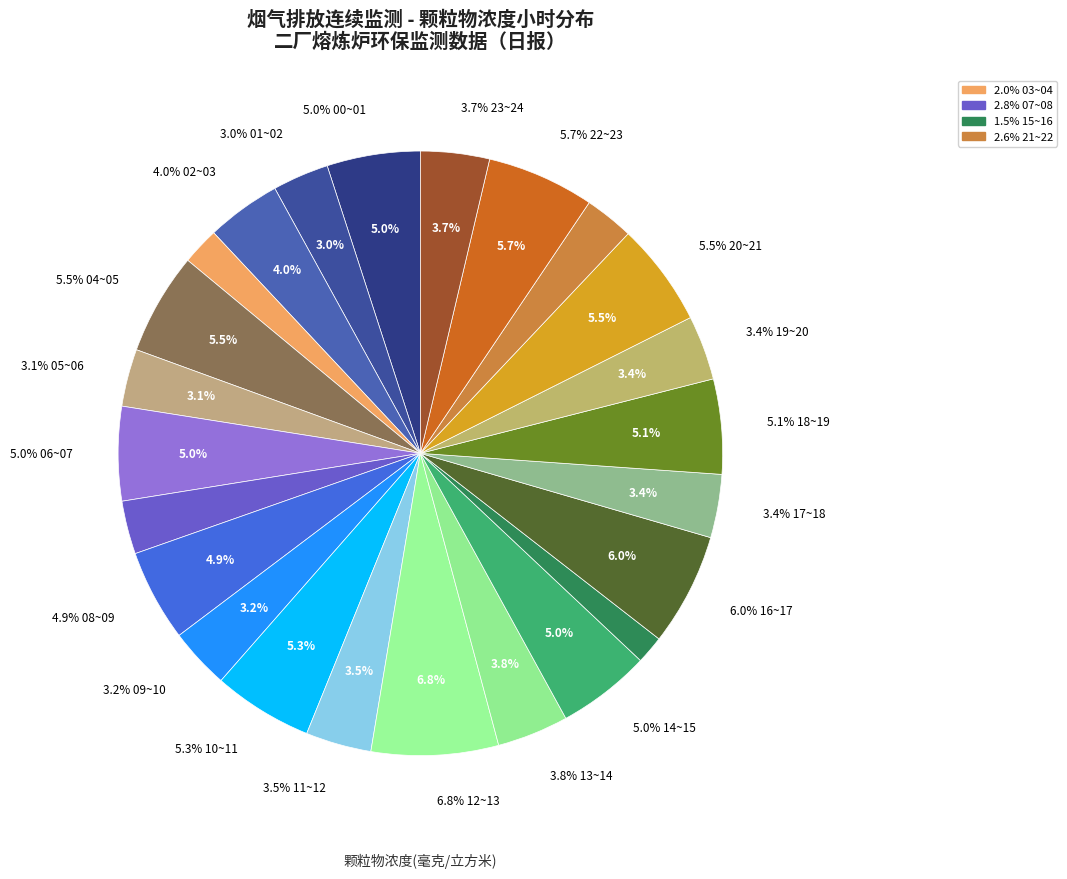

What is the change in value from 08~09 to 14~15?

+0.1